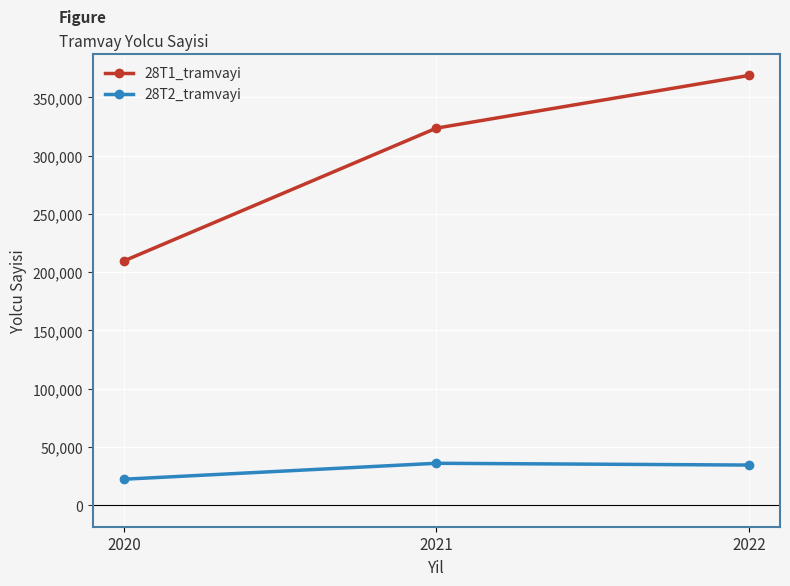

Rank the series at 2020 from highest to lowest value.

28T1_tramvayi, 28T2_tramvayi